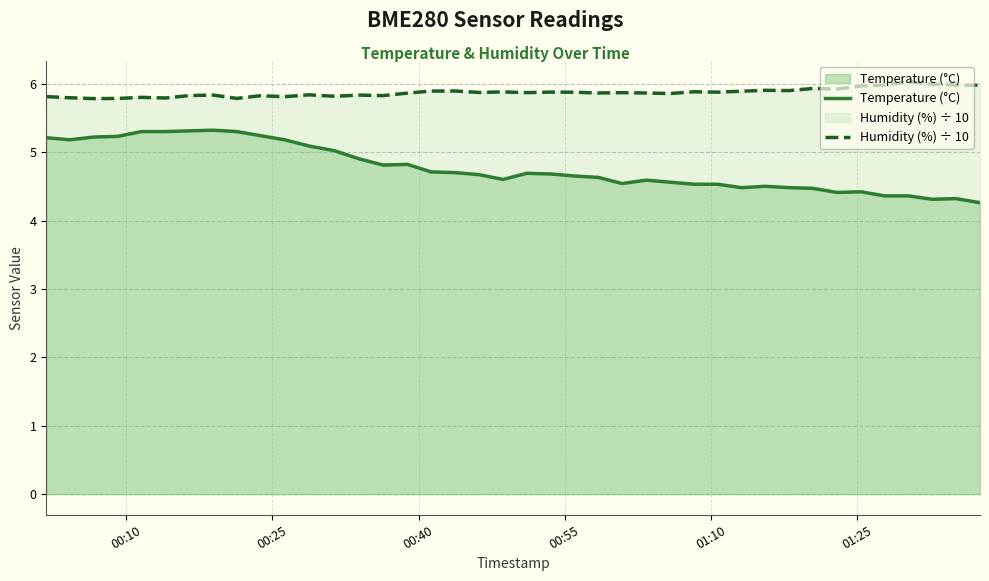

True or false: Humidity (%) ÷ 10 and Temperature (°C) cross at least once.

False